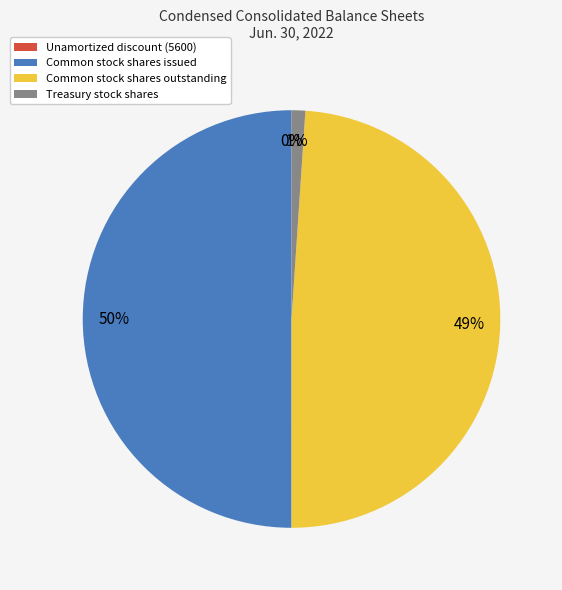

Do Treasury stock shares and Common stock shares issued together represent more than half of the pie?

Yes